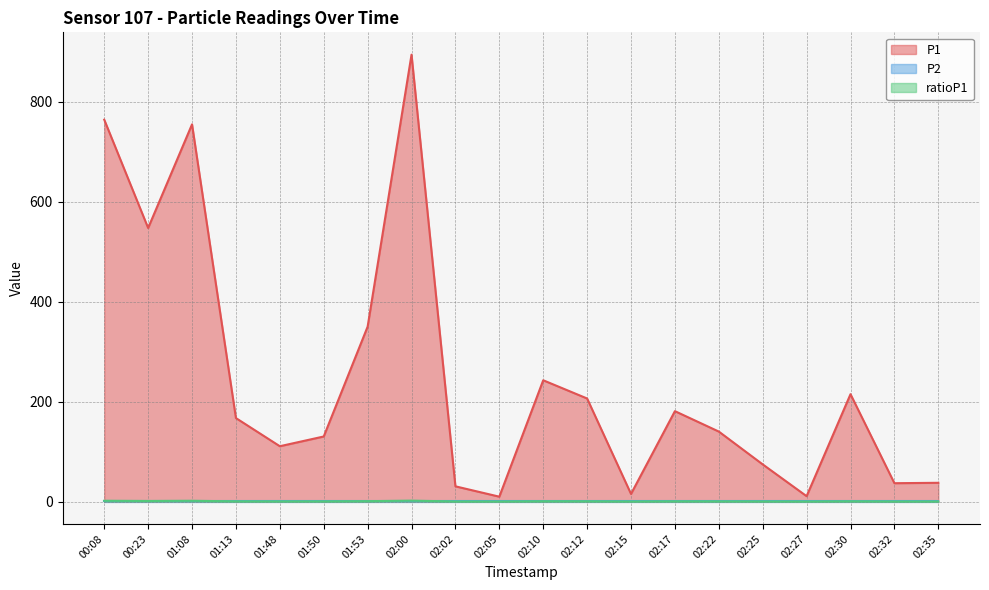

Count the number of data series in this chart.

3